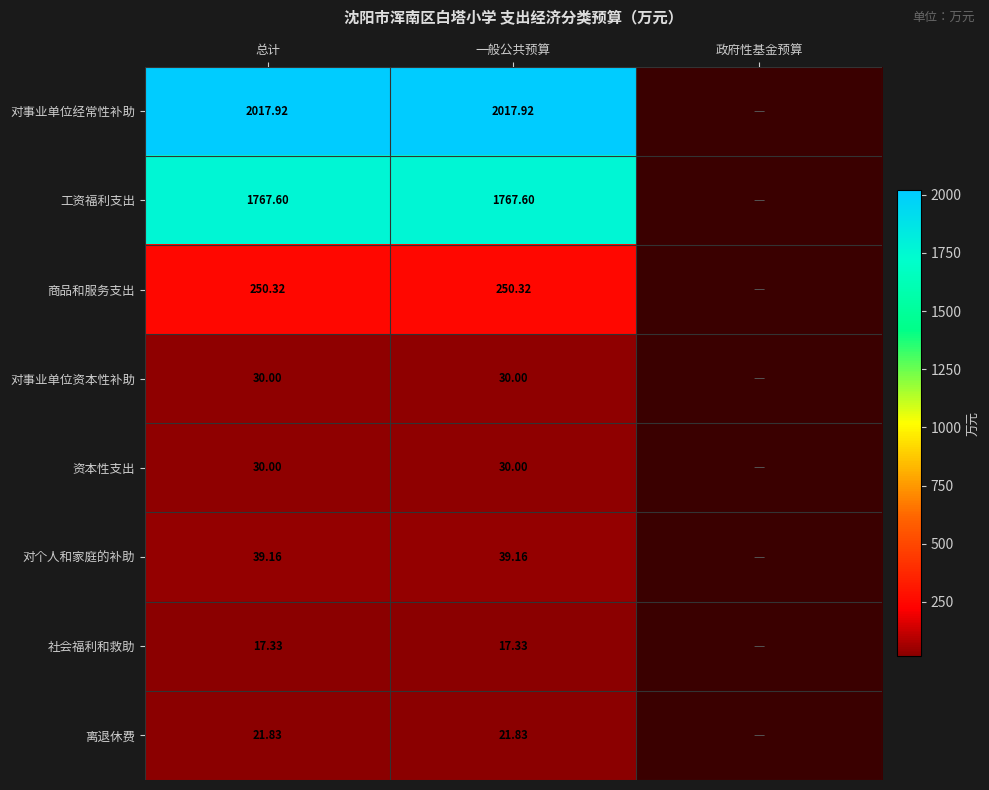

The 对事业单位经常性补助 series shows 3337.9 at 一般公共预算. True or false?

False